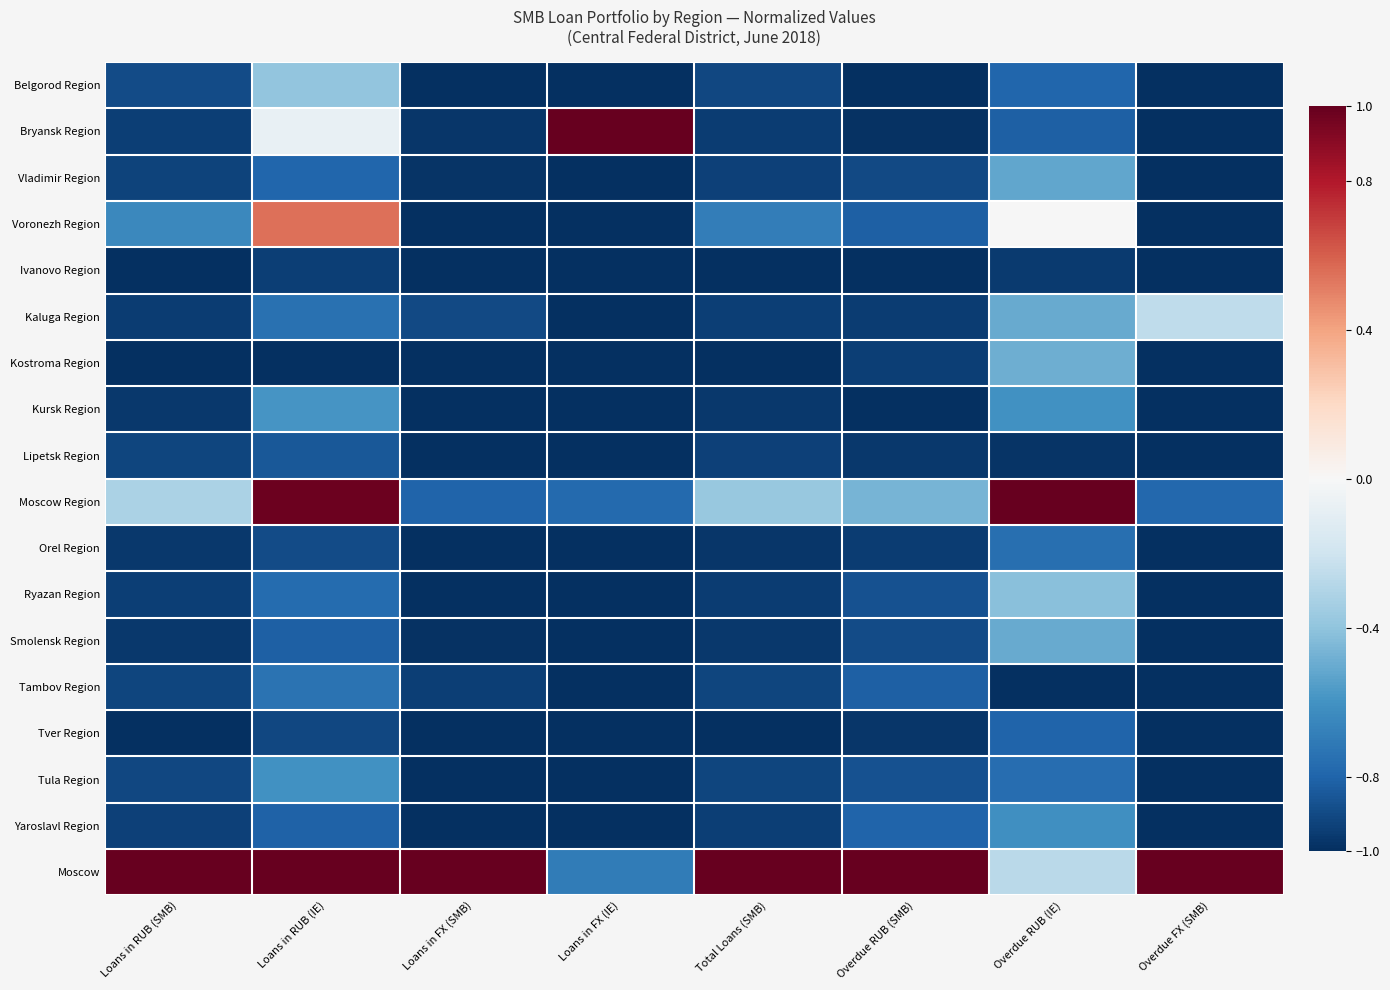

At which category is the sum across all series the highest?

Loans in RUB (IE)